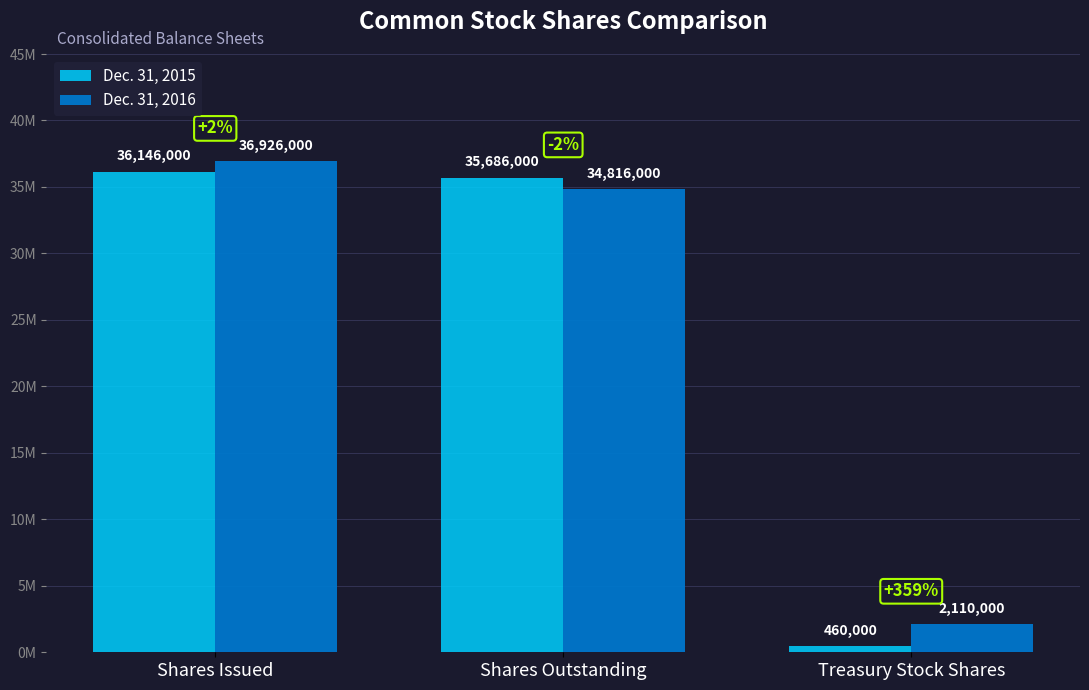

What are all the series names shown in the legend?

Dec. 31, 2015, Dec. 31, 2016